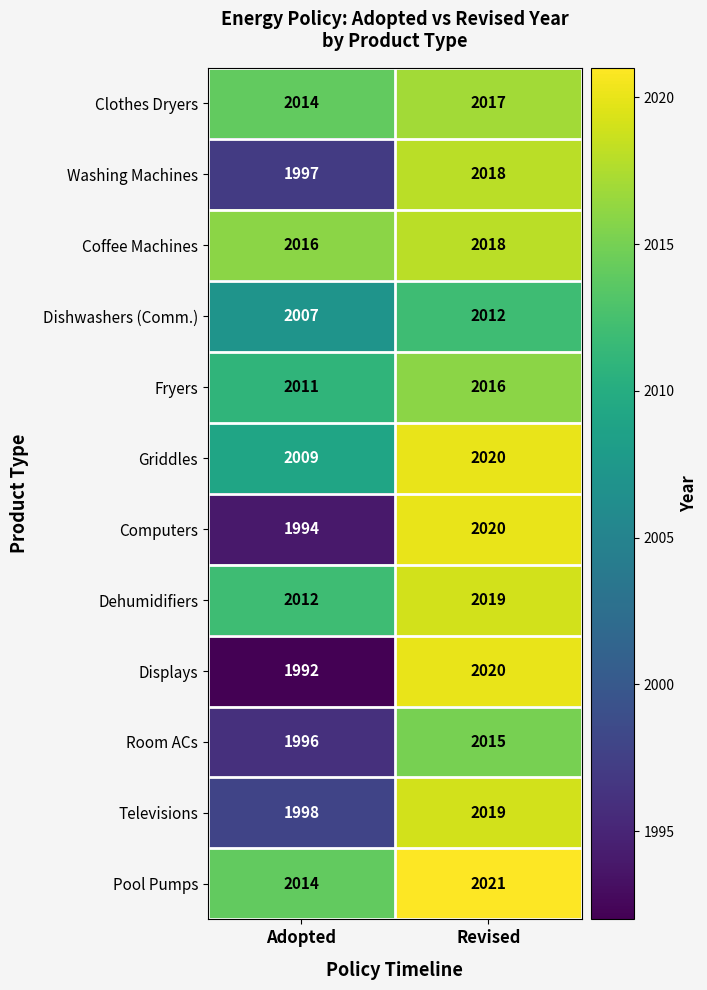

Rank the categories by Fryers value from lowest to highest.

Adopted, Revised